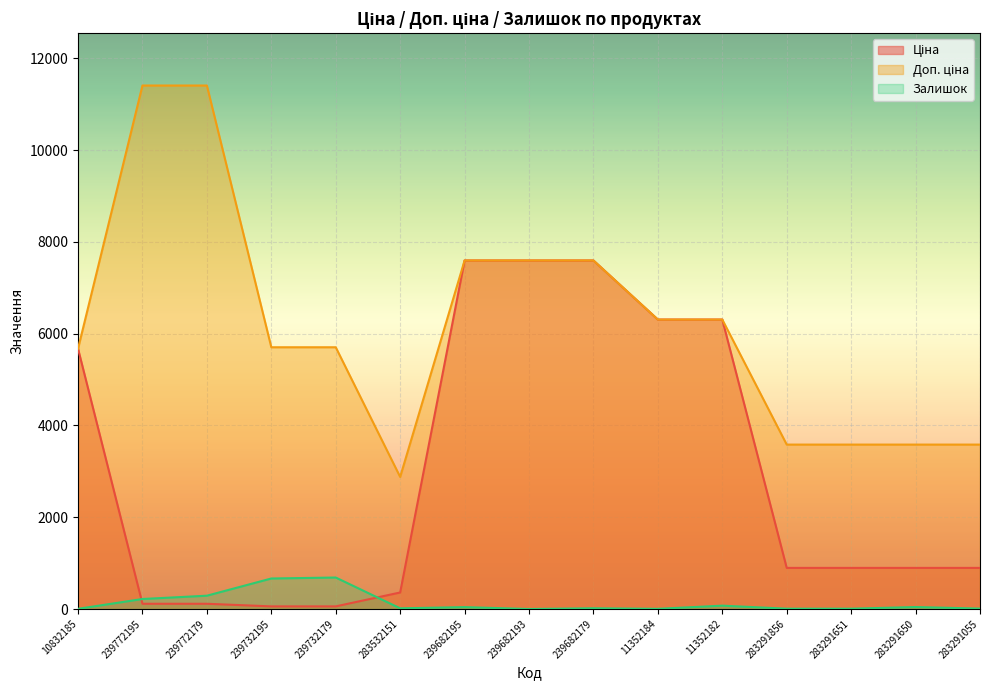

Which category has the highest value across all series?

239772195